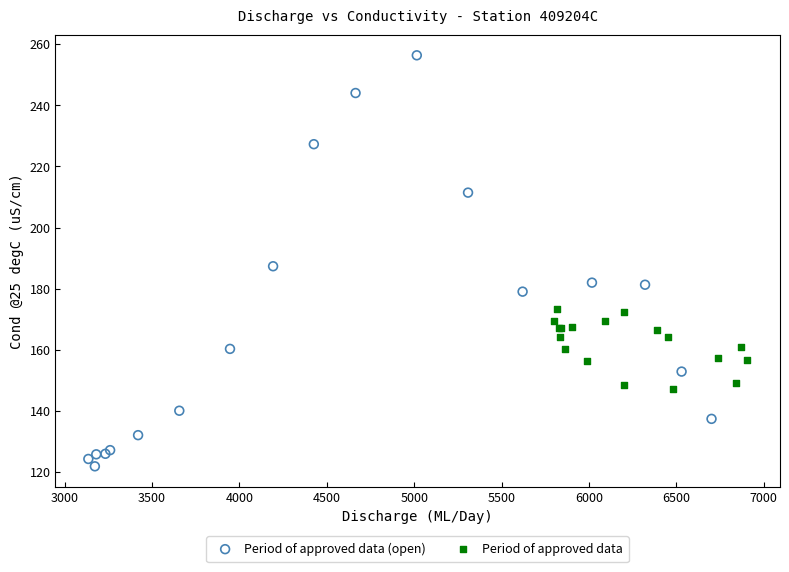

Which series contains the highest Y value?

Period of approved data (open)